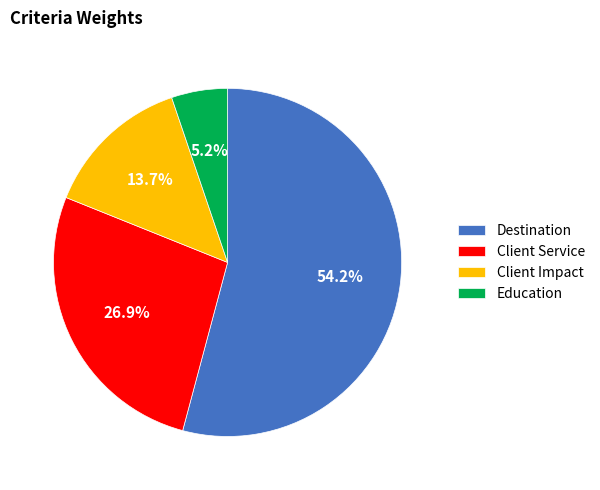

Rank the categories by value from highest to lowest.

Destination, Client Service, Client Impact, Education